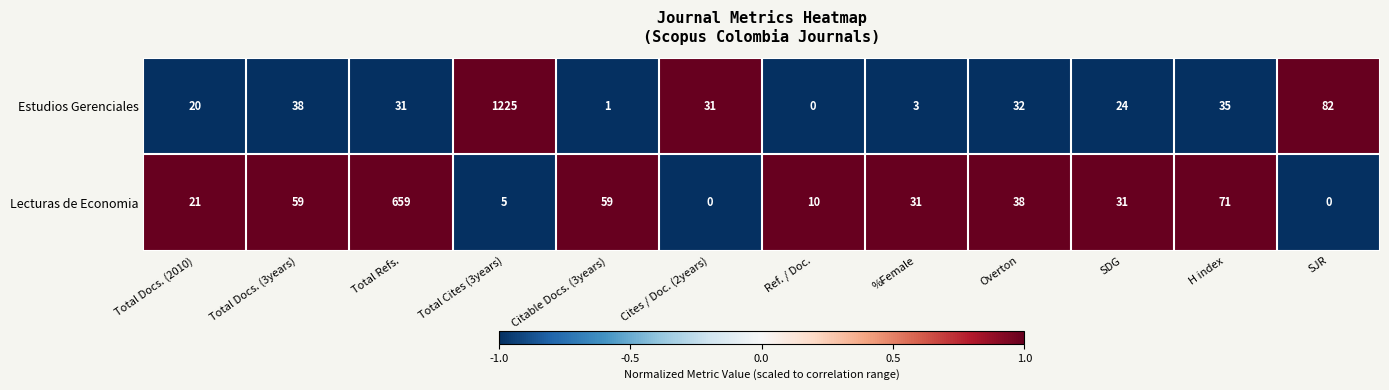

At which label is Lecturas de Economia closest to 329?

H index